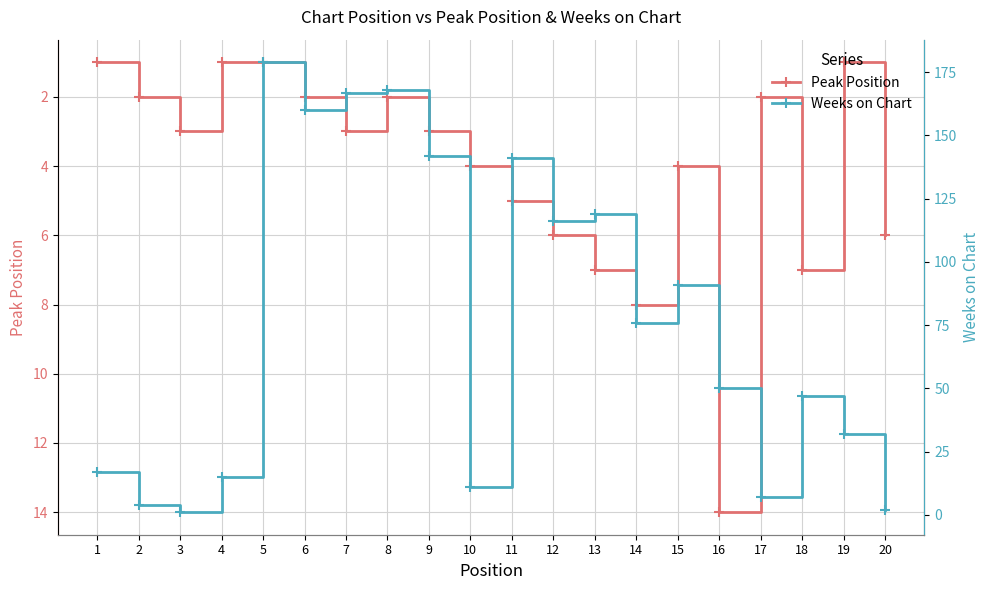

Is the value of Weeks on Chart at 1 greater than the value of Peak Position at 20?

Yes